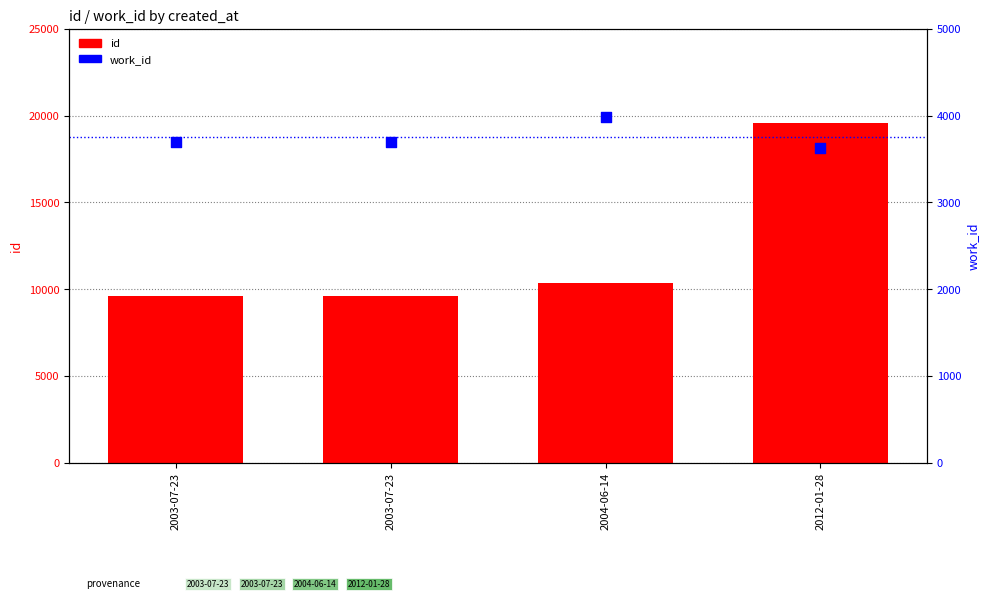

Which series has the largest Y range (max minus min)?

id